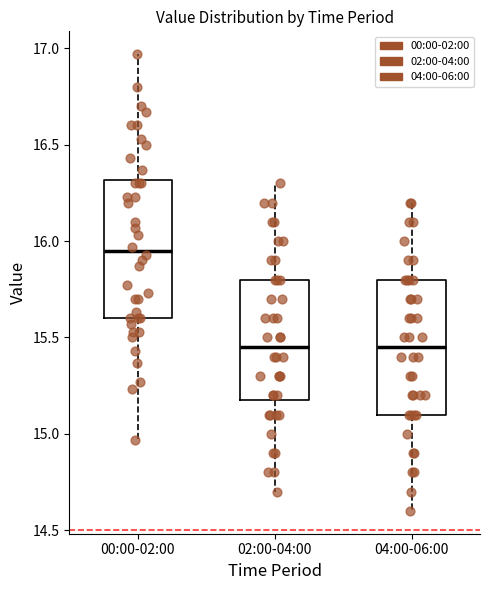

Reading left to right, transcribe this box plot: for each box, give where its median line is, the range the box spans, and where its two whiskers end, as read against the y-axis. The values are not printed on the chart, so give them approximately, as read against the axis.

00:00-02:00: median 15.95, box 15.60 to 16.30, whiskers 14.95 to 16.95
02:00-04:00: median 15.45, box 15.20 to 15.80, whiskers 14.70 to 16.30
04:00-06:00: median 15.45, box 15.10 to 15.80, whiskers 14.60 to 16.20